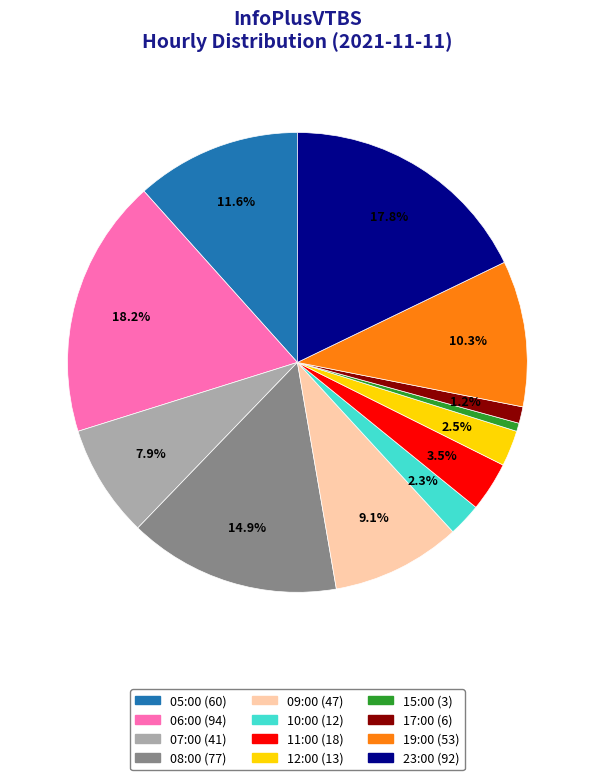

Which has a higher value, 10:00 or 06:00?

06:00